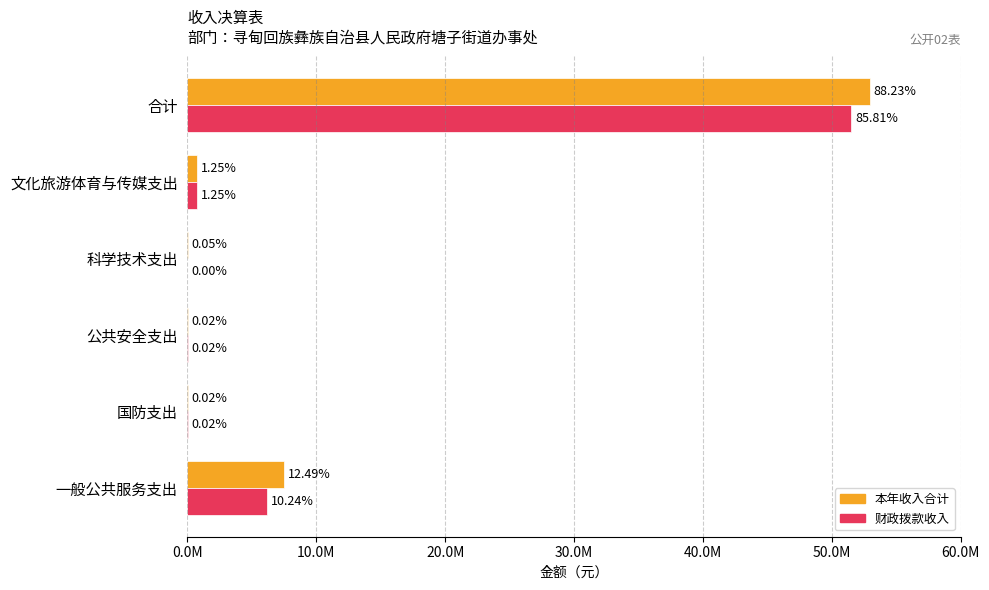

What are all the series names shown in the legend?

本年收入合计, 财政拨款收入